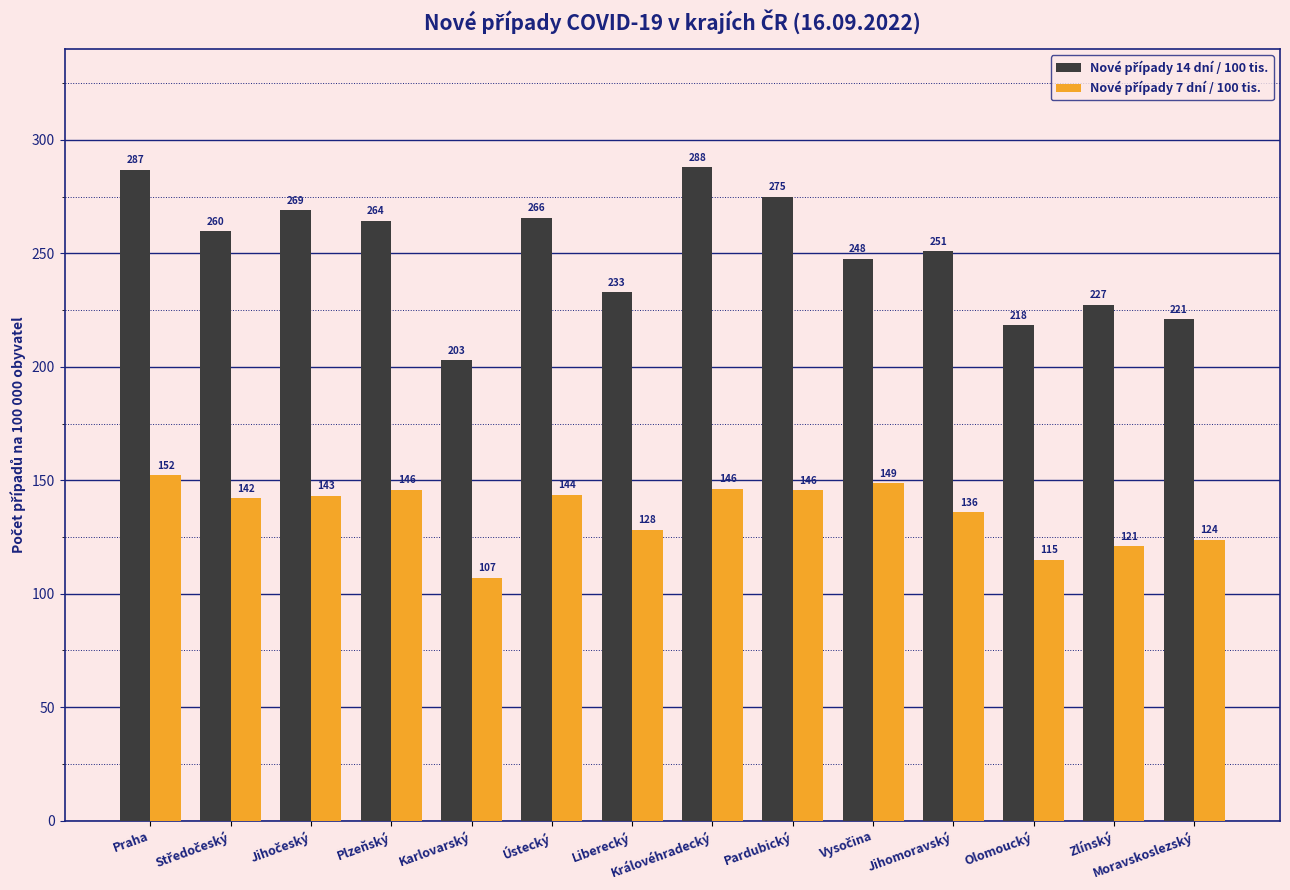

At which category is the sum across all series the highest?

Praha